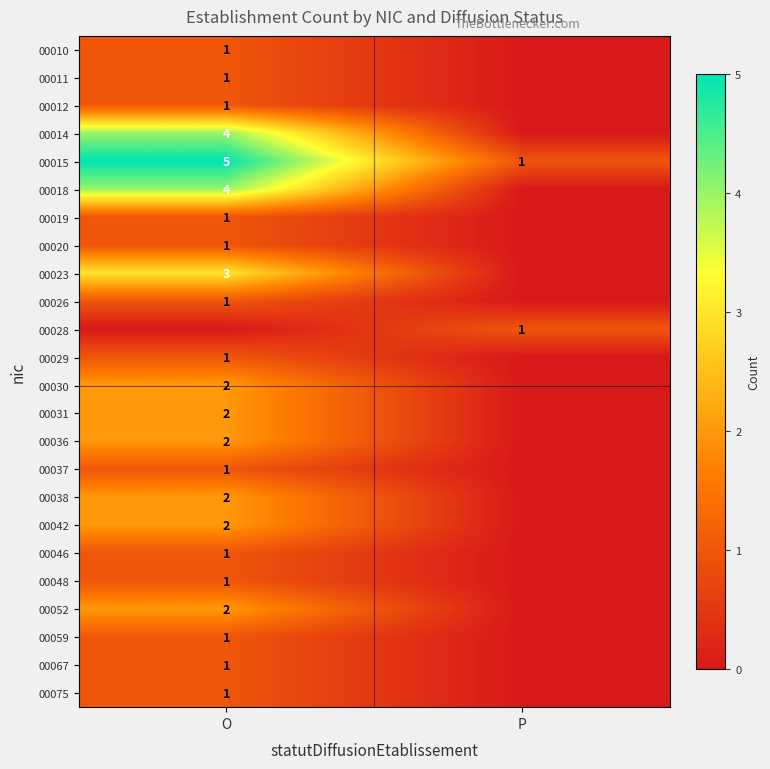

What is the highest value of the 00015 series?

5